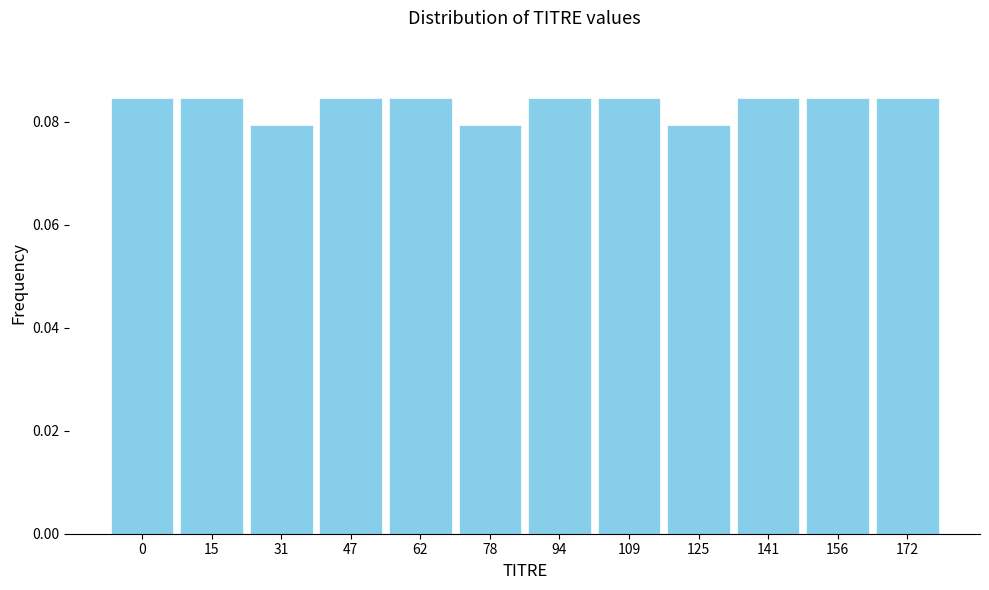

What is the sum of all values?

1.0